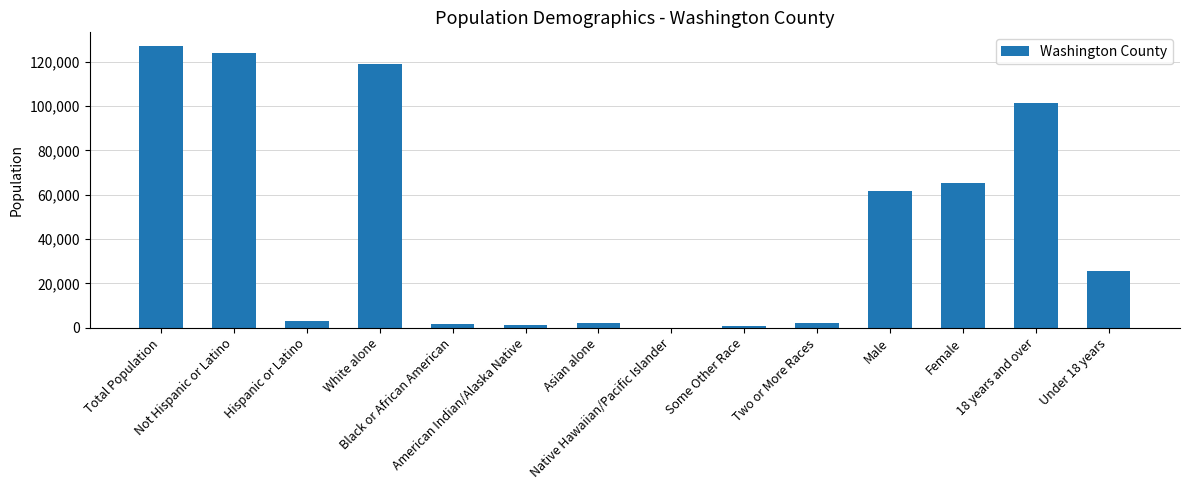

What is the greatest value displayed?

126979